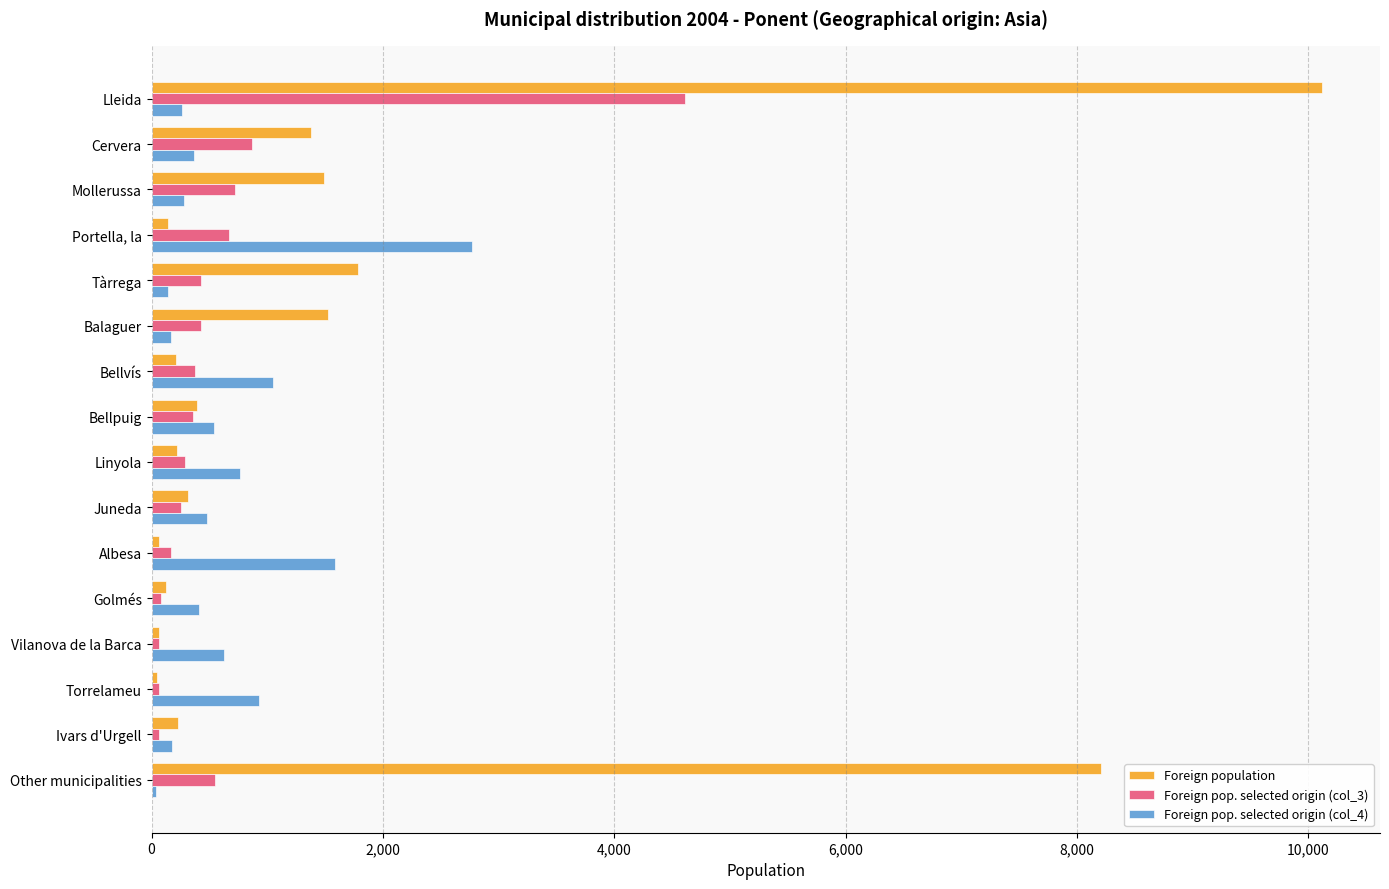

Which series has the widest spread of values?

Foreign population